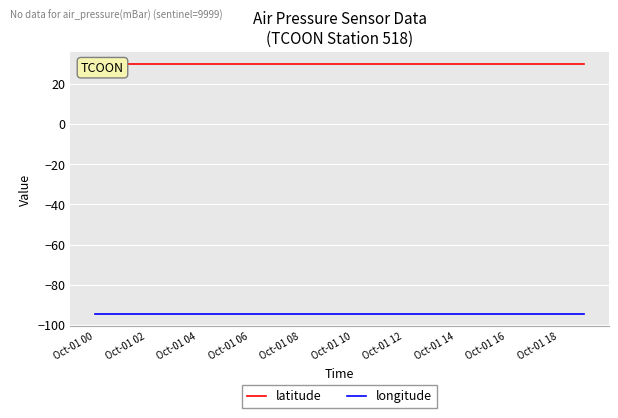

Which series has the largest range (max minus min)?

latitude